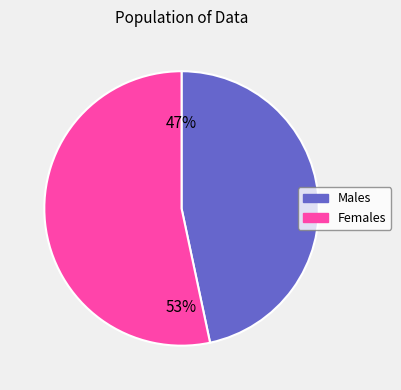

The Females slice represents 42% of the pie. True or false?

False